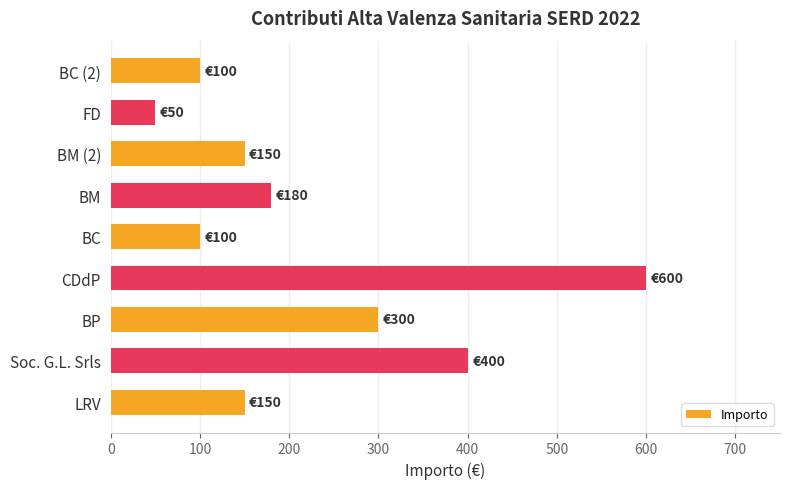

The chart shows a value of 516 at BP. True or false?

False